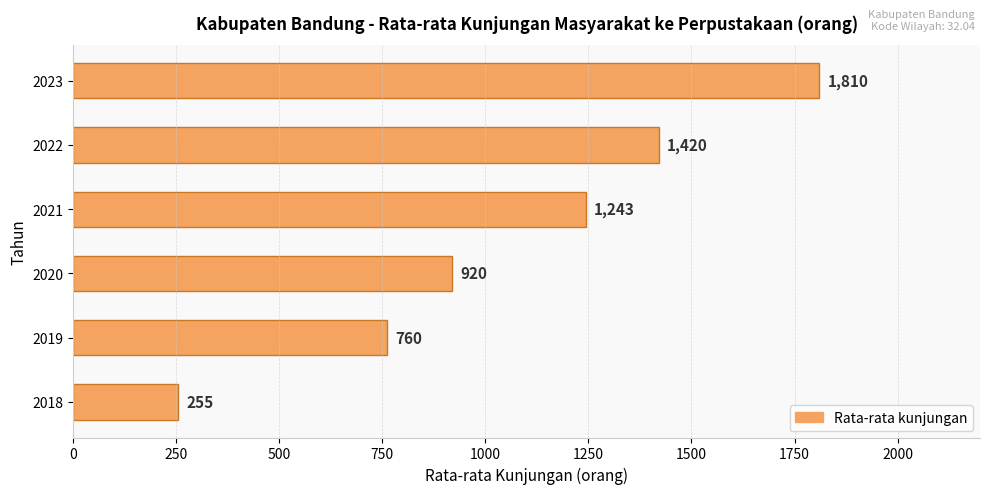

Approximately how many times larger is the value at 2019 compared to 2023?

0.4